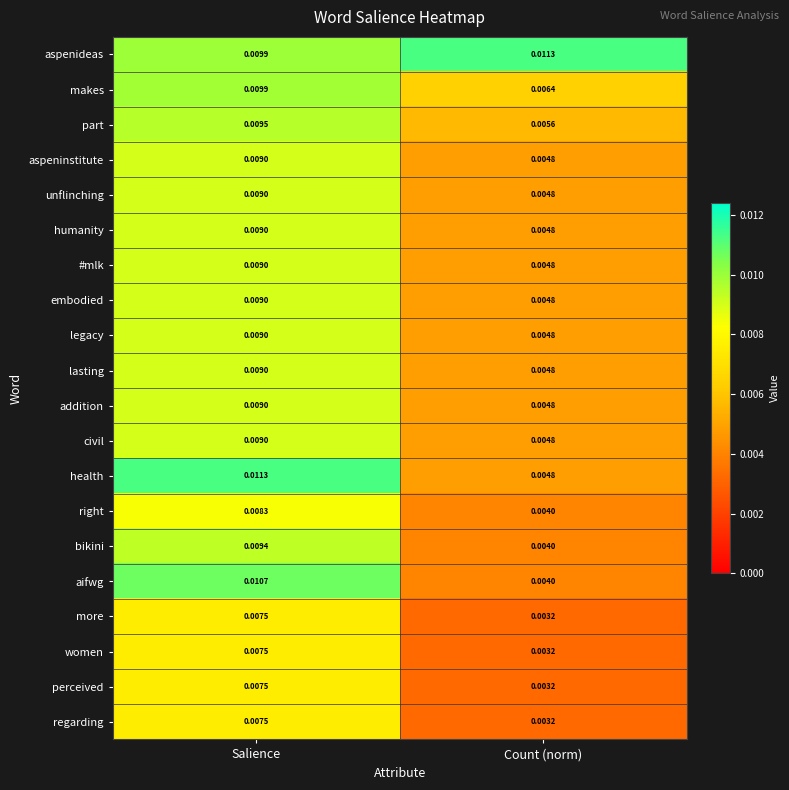

Where is legacy nearest to the value 0?

Count (norm)